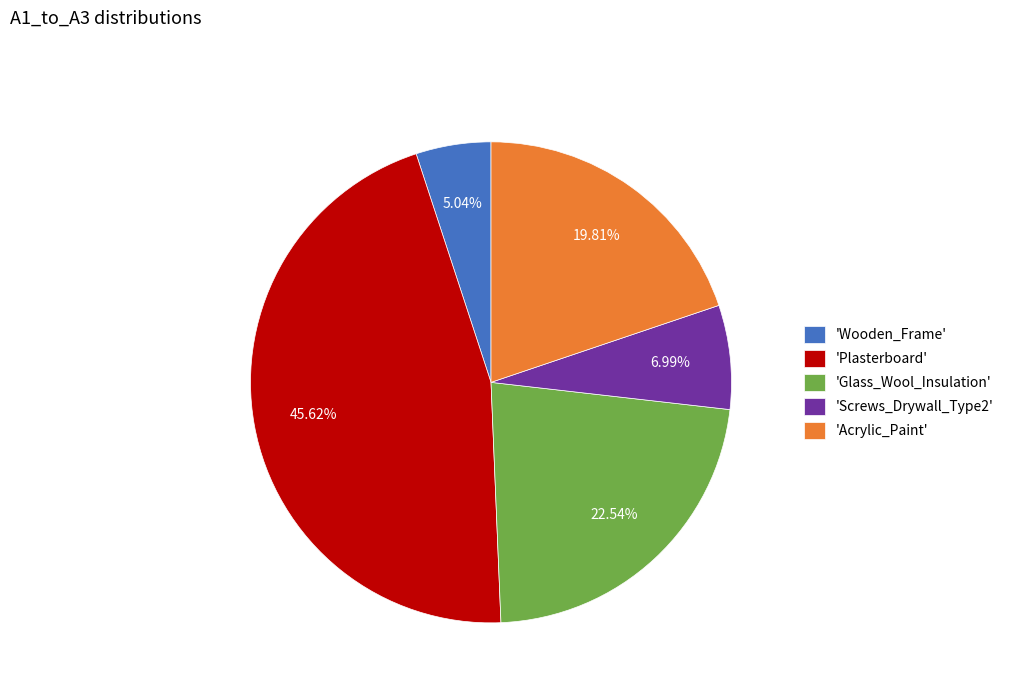

Rank the categories by value from lowest to highest.

'Wooden_Frame', 'Screws_Drywall_Type2', 'Acrylic_Paint', 'Glass_Wool_Insulation', 'Plasterboard'